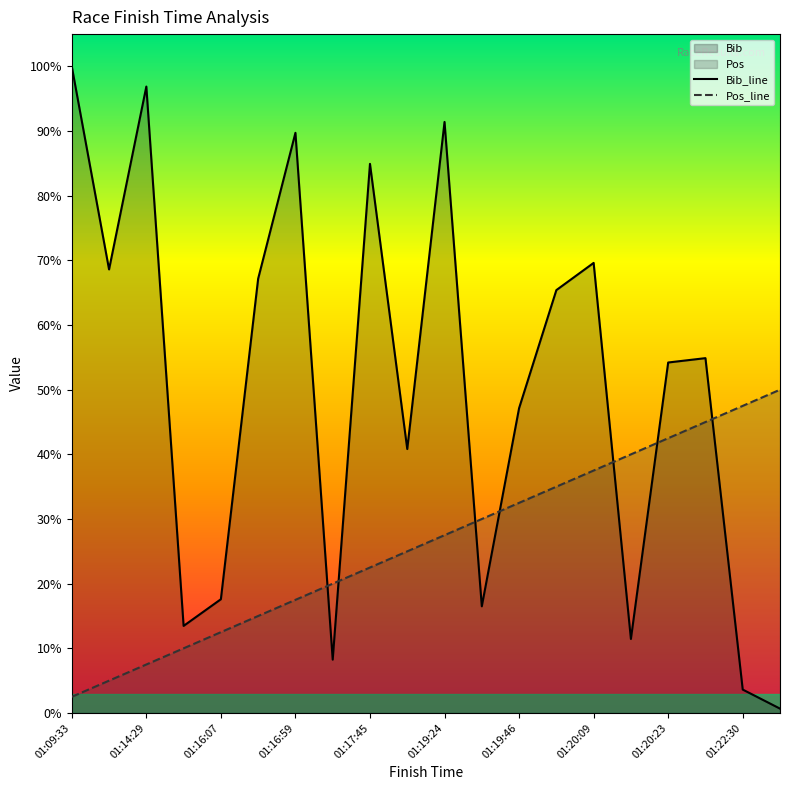

Rank the series by their average value, from lowest to highest.

Pos_line, Bib_line